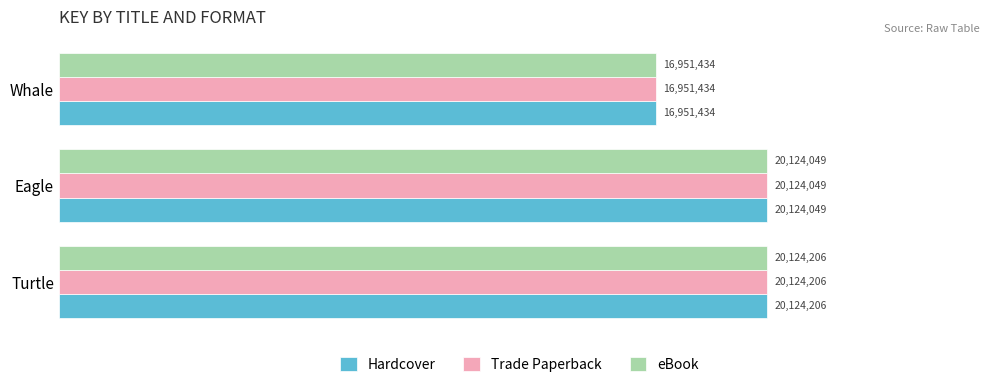

Which category has the lowest value in the eBook series?

Whale